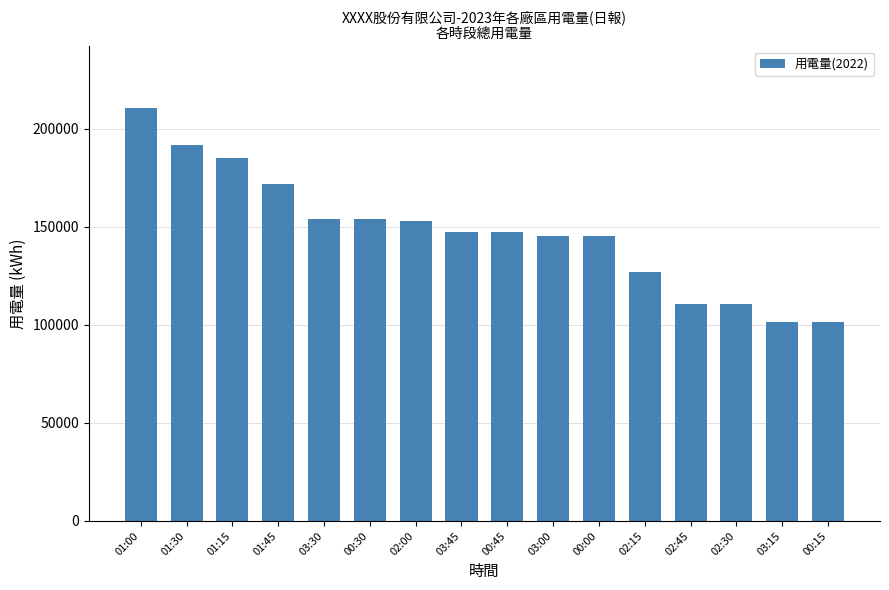

What is the maximum value shown in the chart?

210479.7